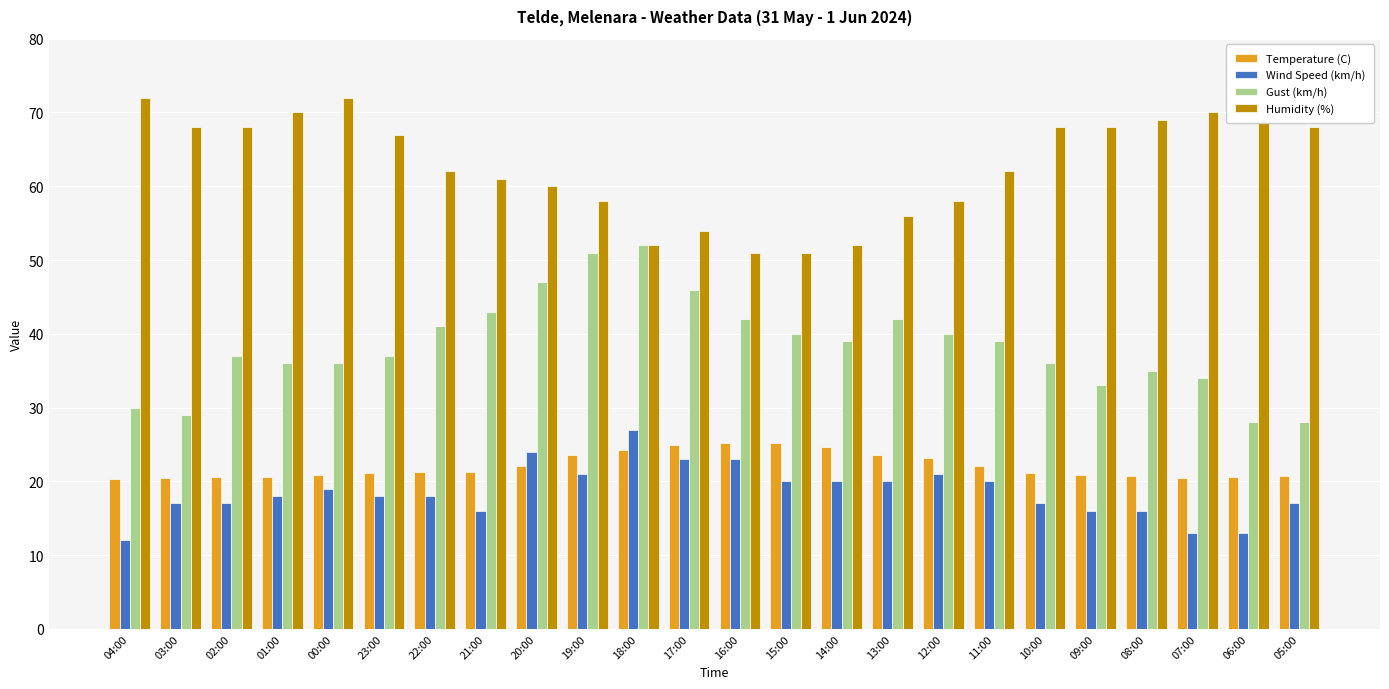

List the series in order of their peak value, highest first.

Humidity (%), Gust (km/h), Wind Speed (km/h), Temperature (C)